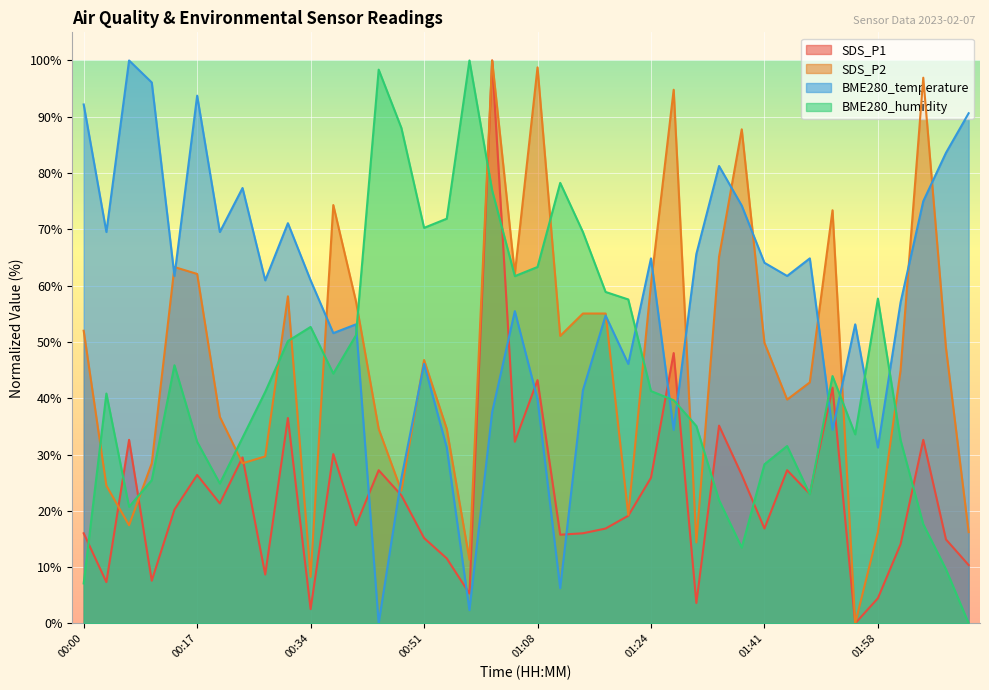

At which label does SDS_P2 reach its minimum?

01:55